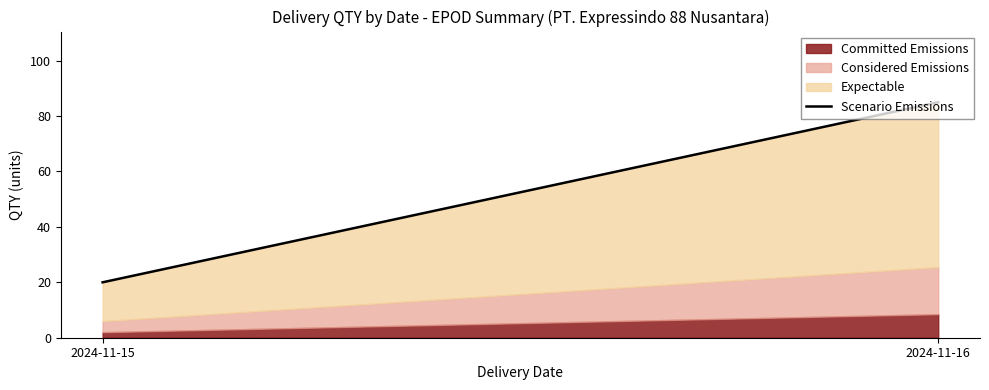

Rank the categories by value from highest to lowest.

2024-11-16, 2024-11-15